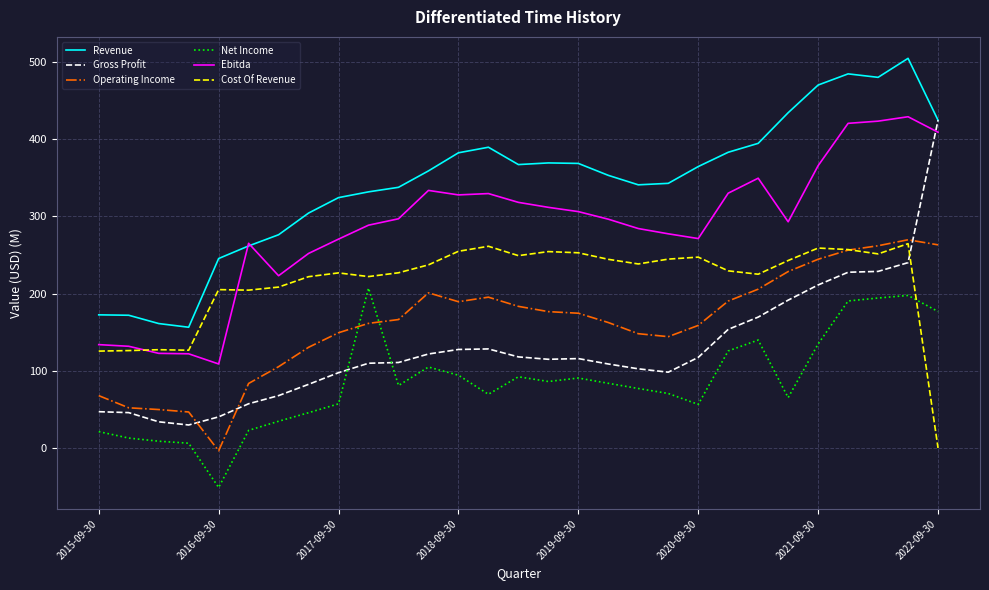

Which series has the widest spread of values?

Gross Profit